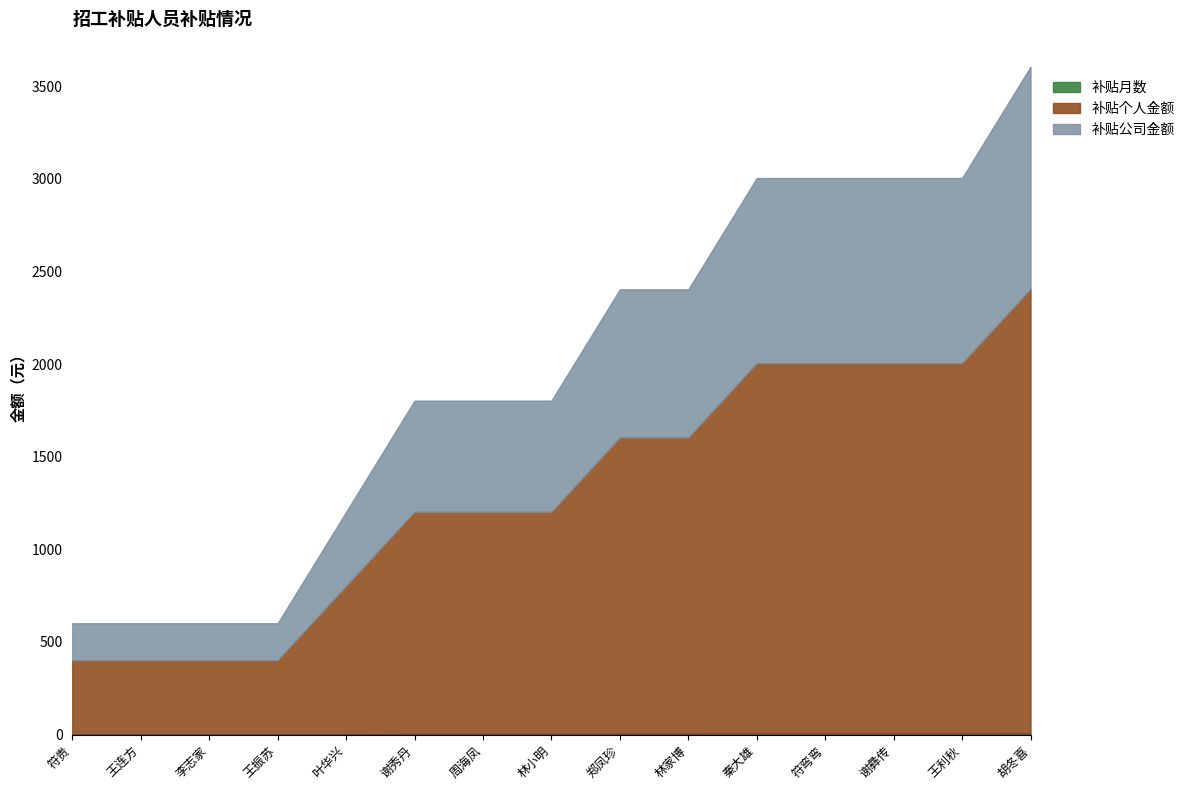

True or false: 补贴个人金额 and 补贴月数 intersect in this chart.

False